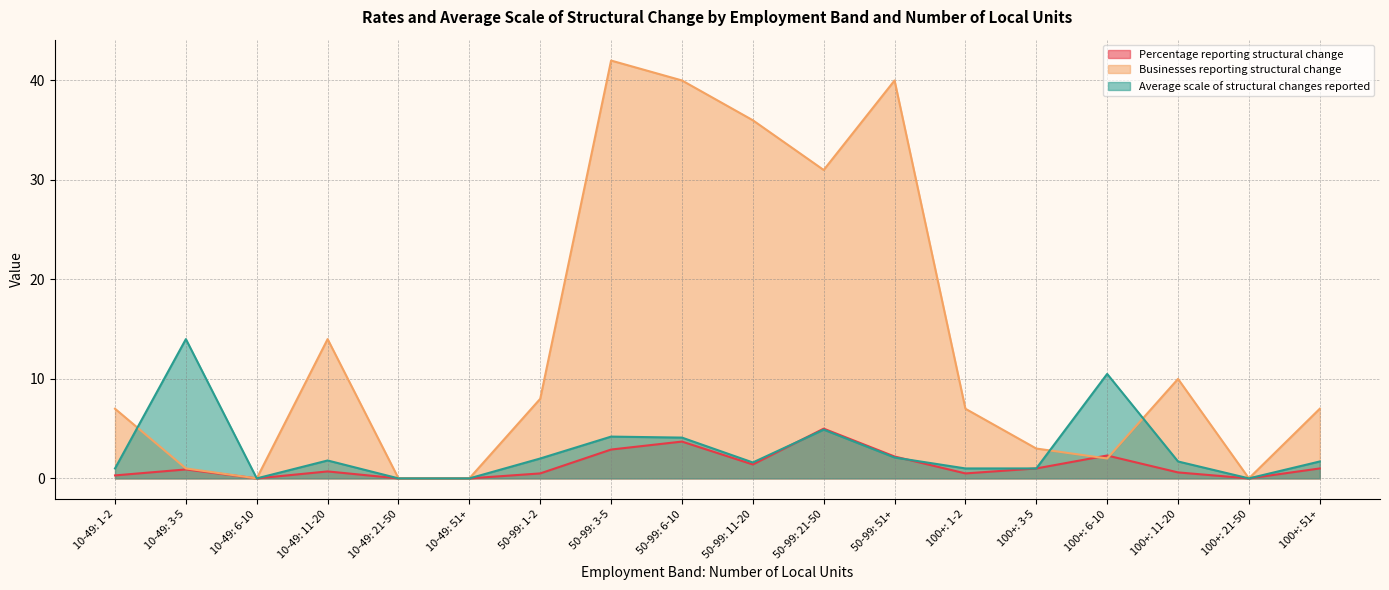

How many interior local valleys does the Percentage reporting structural change series have?

4